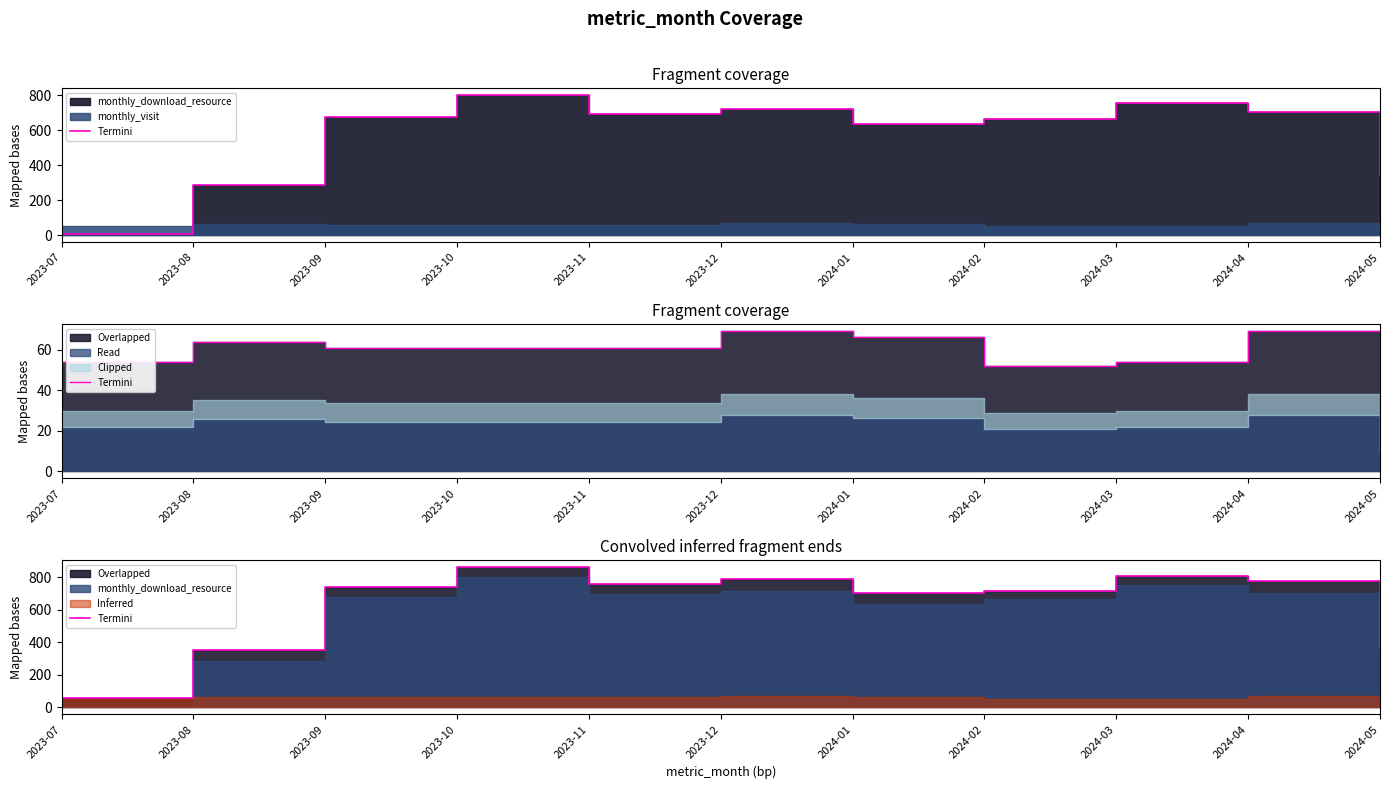

List the labels in order of value, smallest first.

2023-07, 2023-08, 2024-05, 2024-01, 2024-02, 2023-09, 2023-11, 2024-04, 2023-12, 2024-03, 2023-10